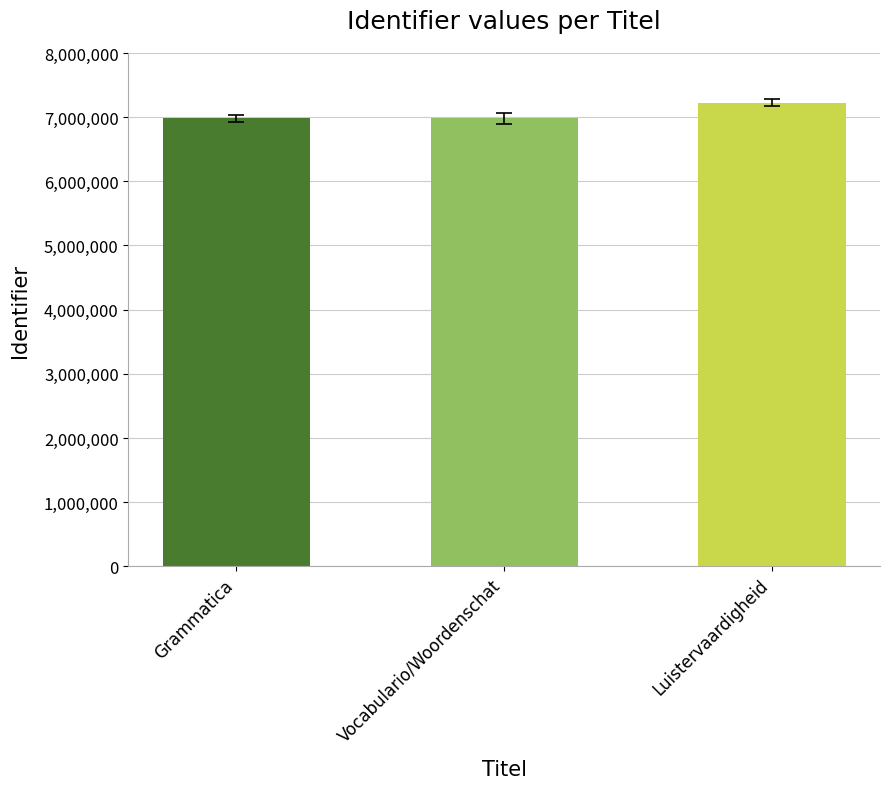

What is the change in value from Vocabulario/Woordenschat to Luistervaardigheid?

+246910